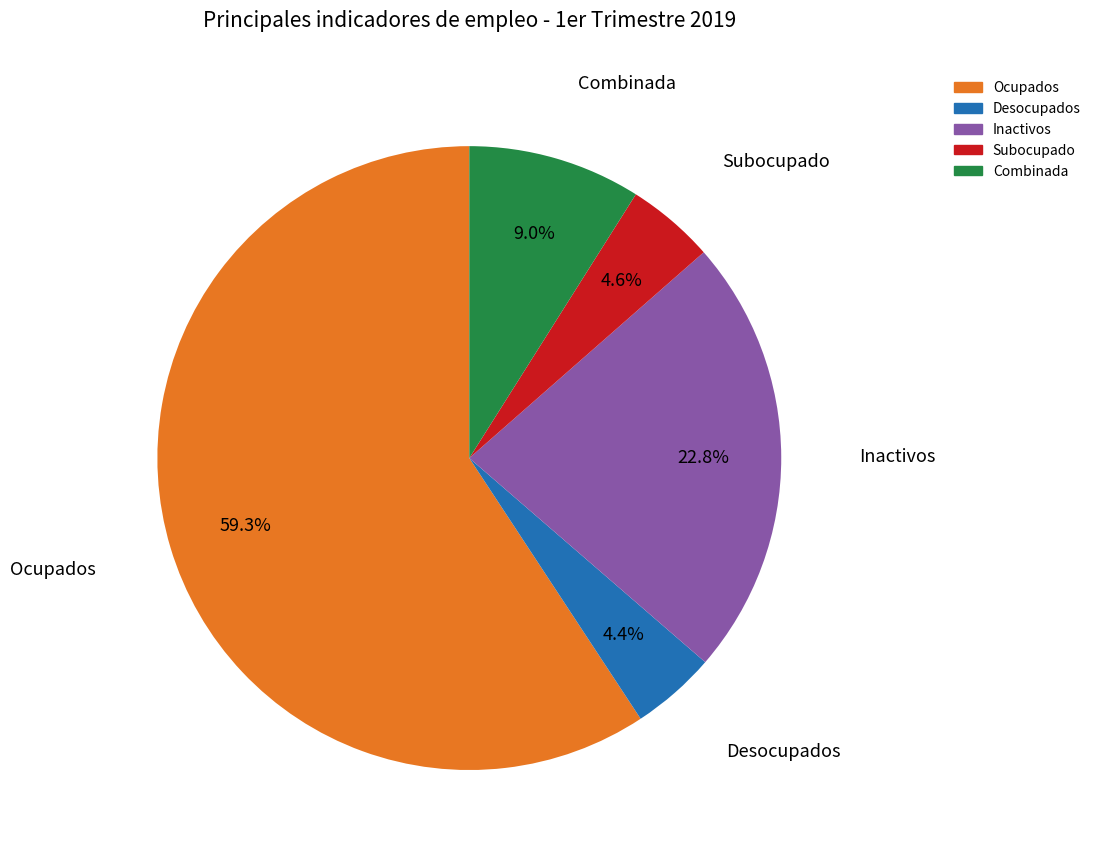

Count the number of slices in the pie.

5